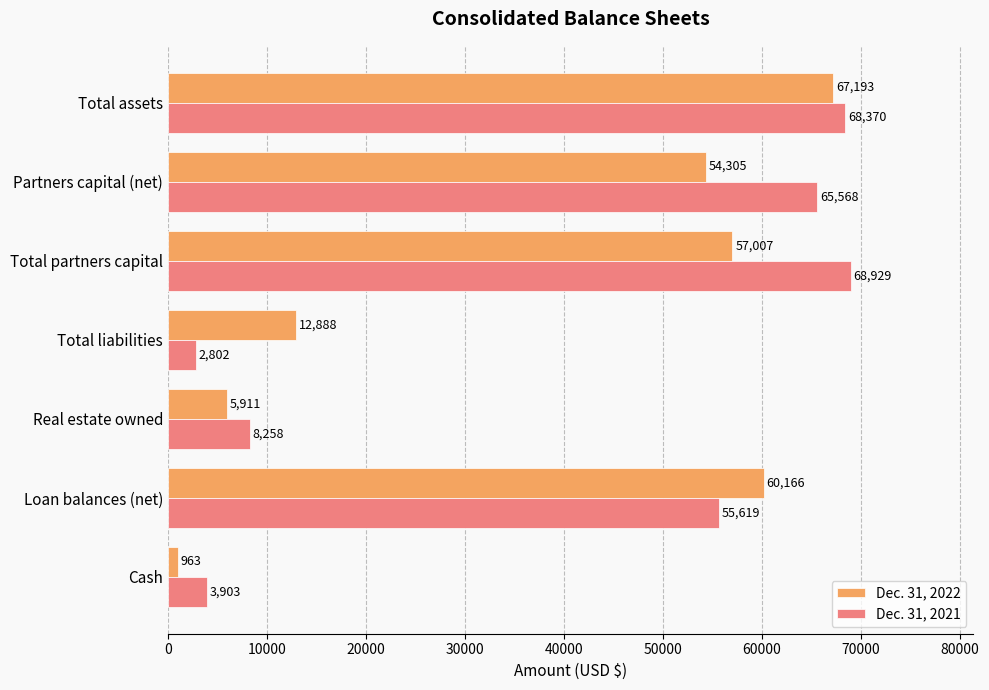

At how many categories does at least one series exceed 24597?

4